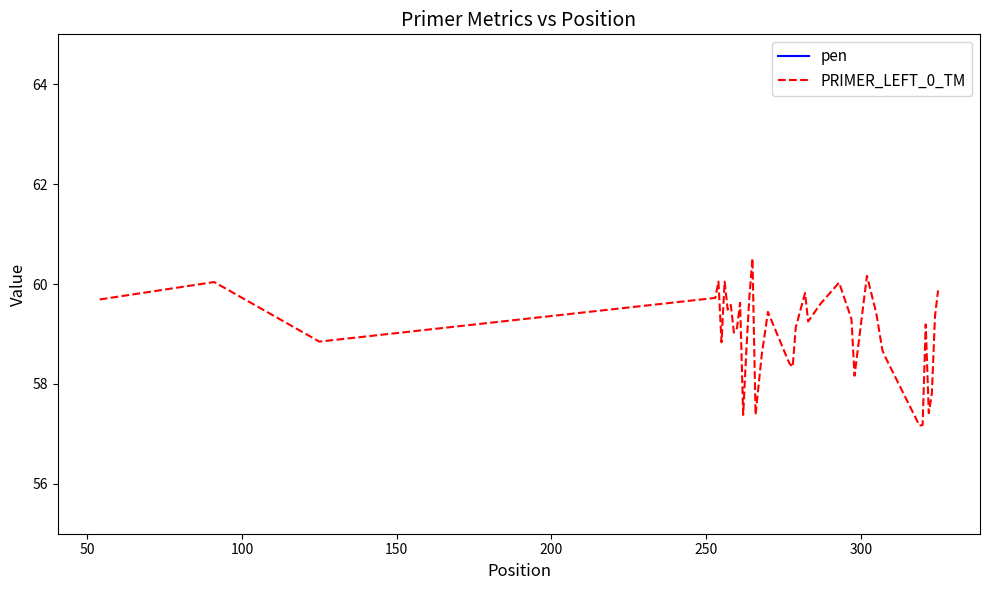

Between 300 and 14, which series saw the biggest shift?

pen